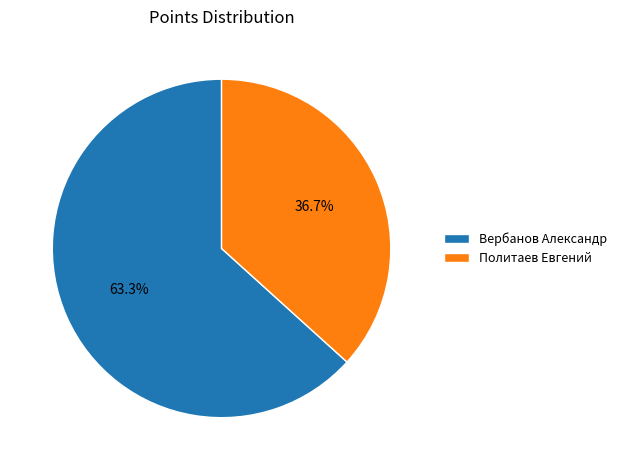

How many segments does this pie chart have?

2